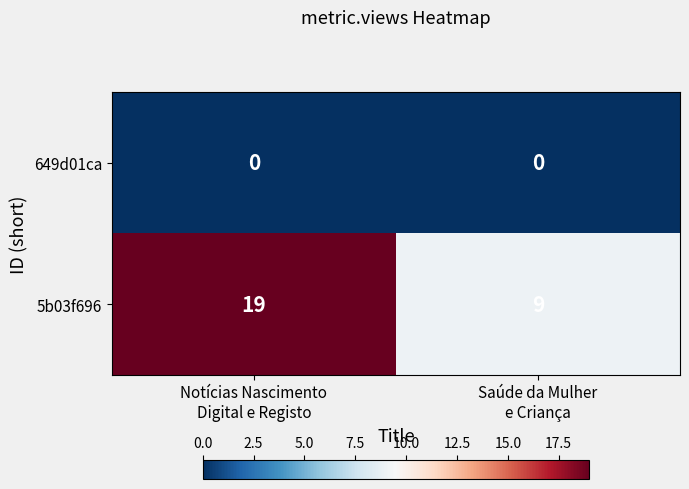

Which series has the widest spread of values?

5b03f696